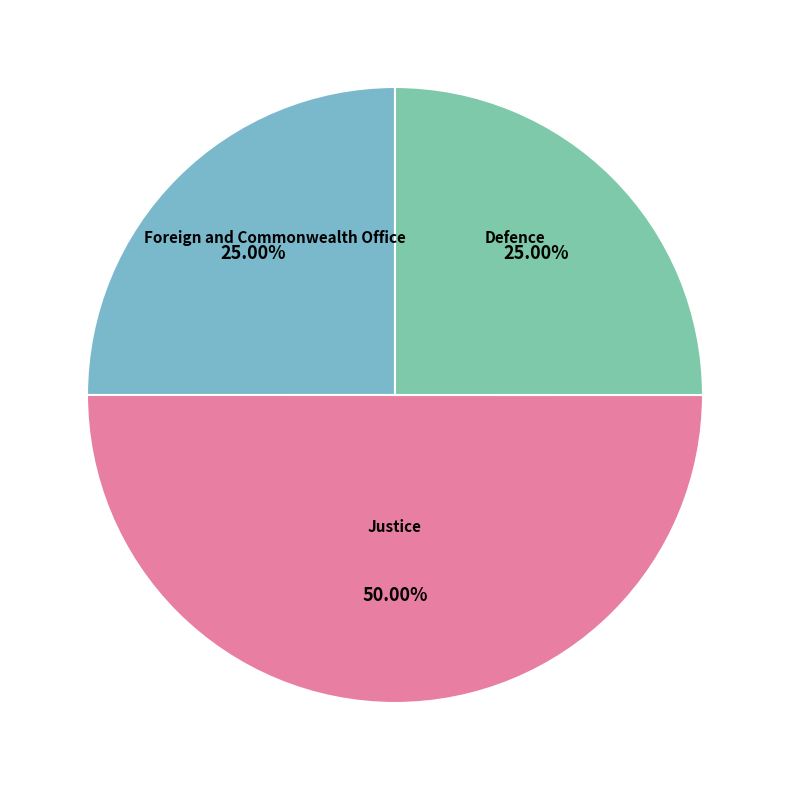

Count the number of slices in the pie.

3